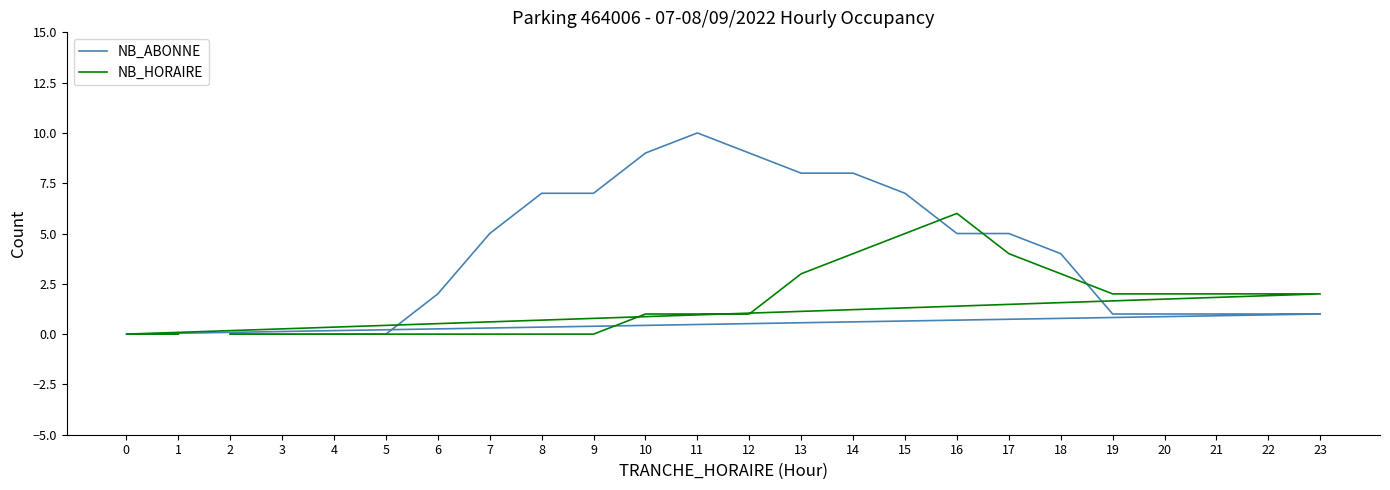

At which label does NB_ABONNE reach its peak?

11